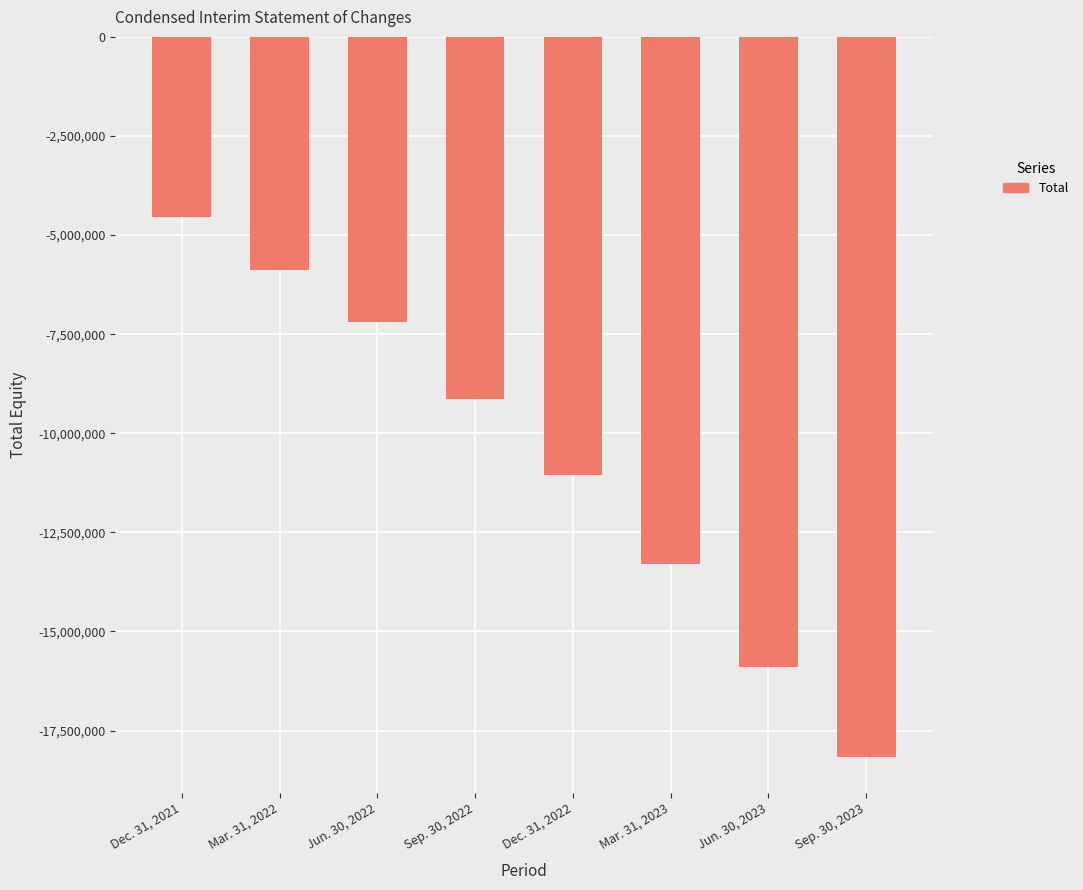

Rank the categories by value from lowest to highest.

Sep. 30, 2023, Jun. 30, 2023, Mar. 31, 2023, Dec. 31, 2022, Sep. 30, 2022, Jun. 30, 2022, Mar. 31, 2022, Dec. 31, 2021